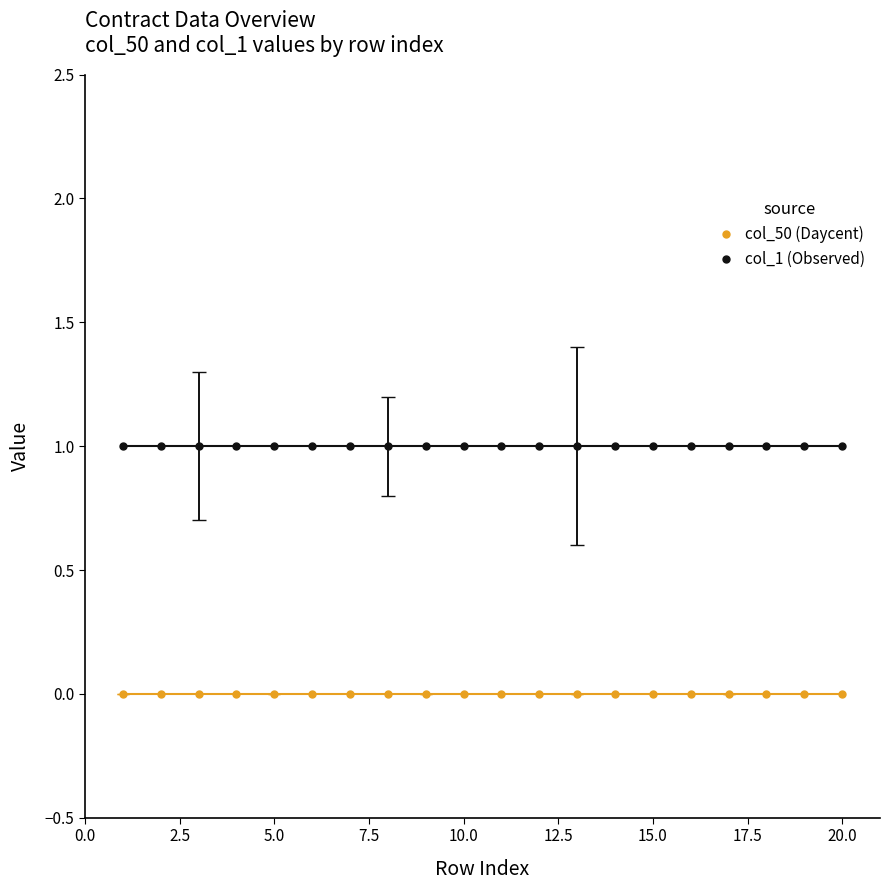

Reading right to left, what are all the values shown in this chart?

col_50 (Daycent): 0	0	0	0	0	0	0	0	0	0	0	0	0	0	0	0	0	0	0	0
col_1 (Observed): 1	1	1	1	1	1	1	1	1	1	1	1	1	1	1	1	1	1	1	1